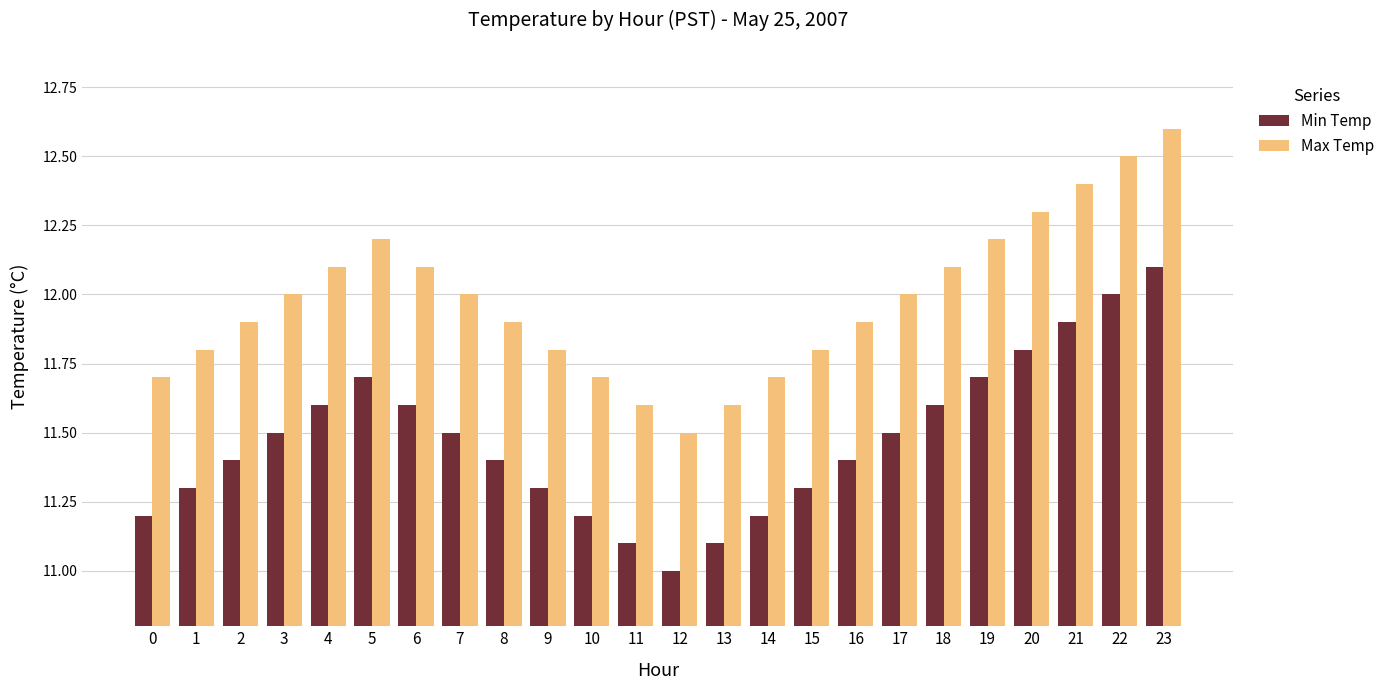

What is the difference between the Min Temp values at 22 and 4?

0.4